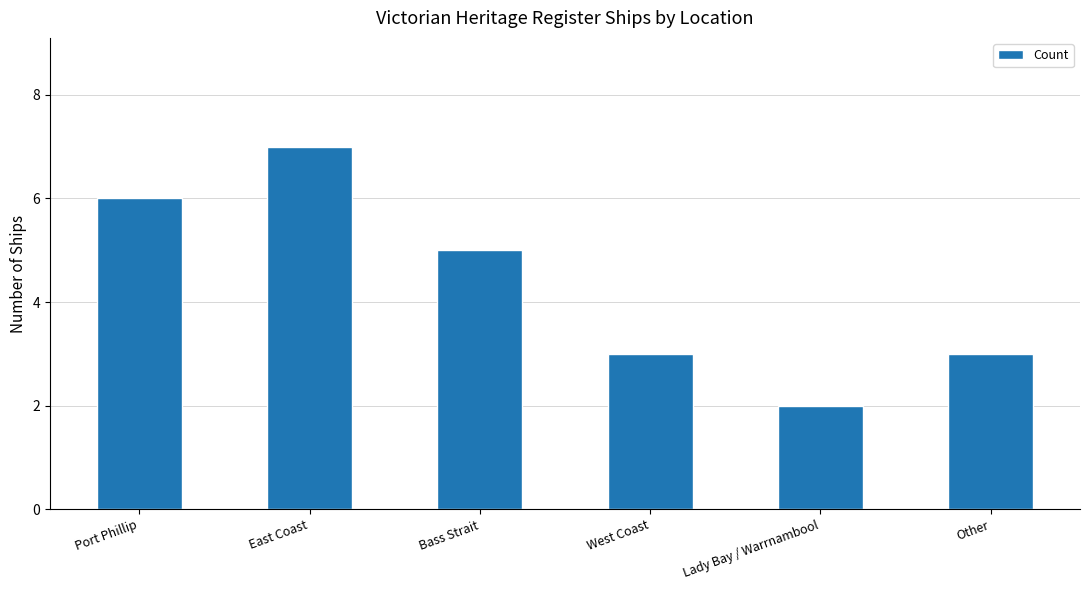

What is the sum of the values at Bass Strait and Port Phillip?

11